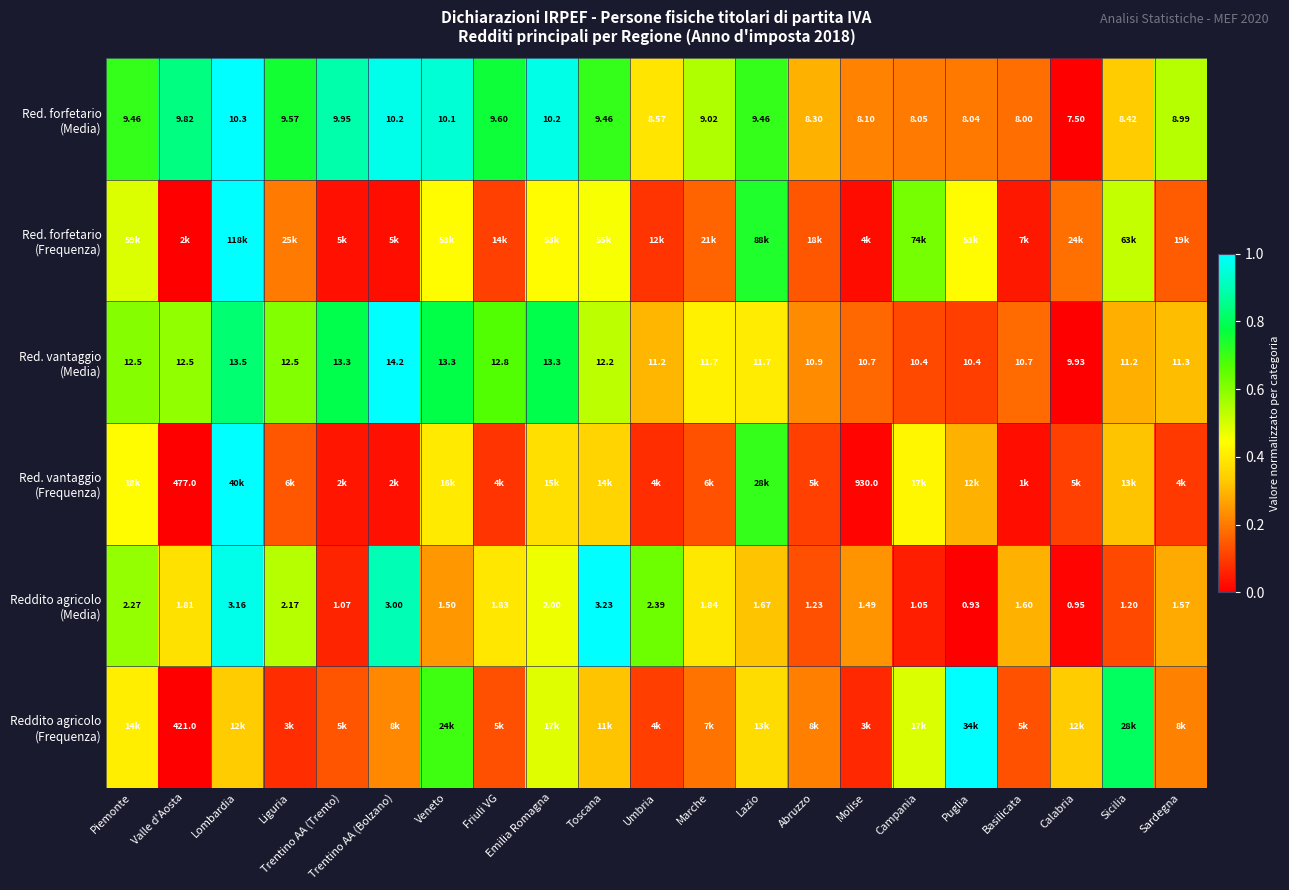

Which label corresponds to the smallest value in the chart?

Valle d'Aosta